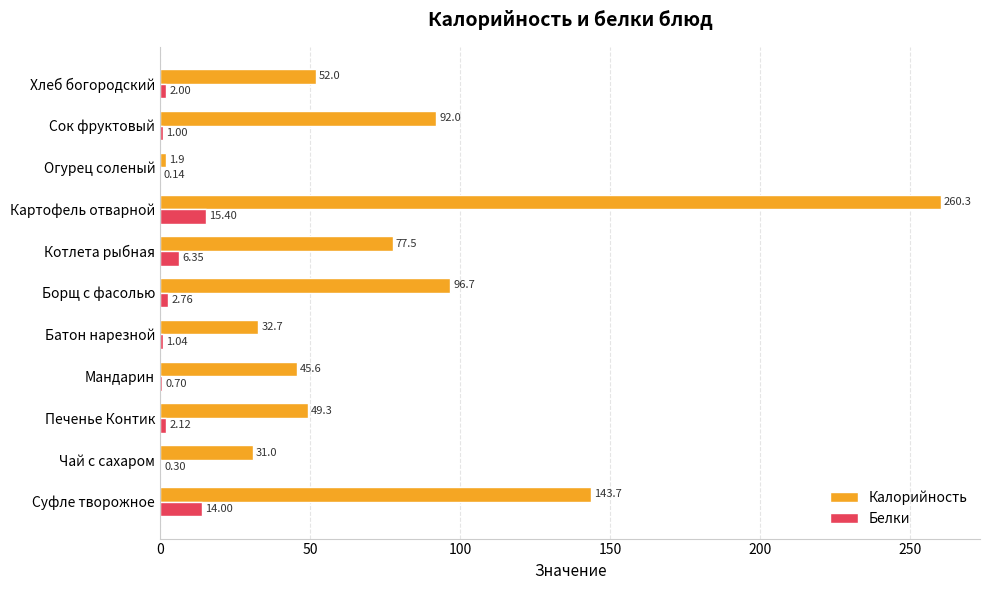

How many data points does each series have?

11